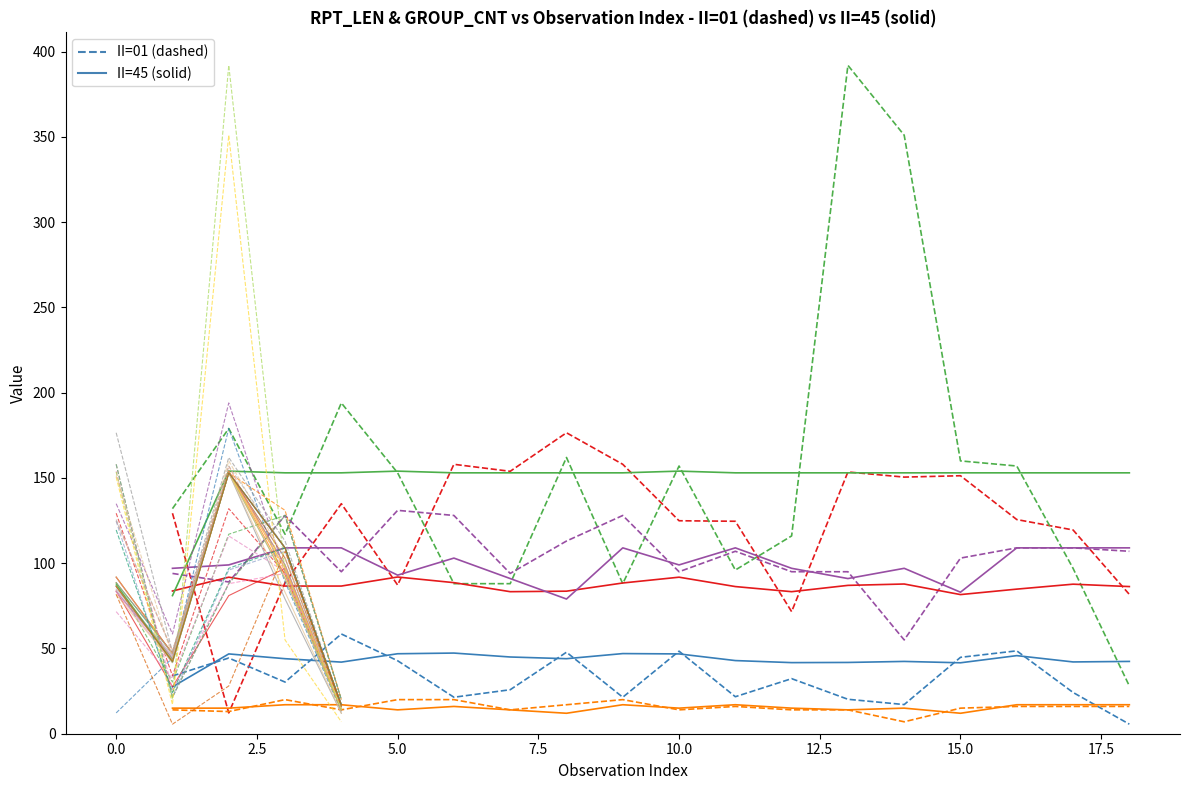

Reading right to left, extract all data points from this chart.

II=01: 81.7	119.5	125.6	151.3	150.5	153.5	71.6	124.6	124.9	158.0	176.5	153.9	158.0	87.2	134.9	88.6	12.2	129.3
II=45: 86.3	87.7	84.8	81.6	87.8	87.0	83.3	86.3	91.8	88.4	83.6	83.3	88.6	91.9	86.6	86.6	91.8	83.7